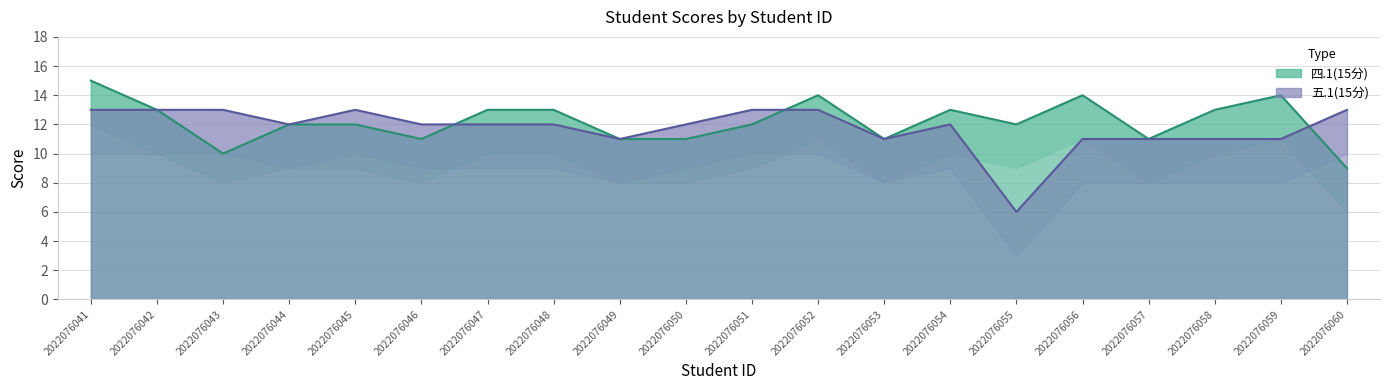

Which has a higher value, 2022076046 or 2022076059?

2022076059